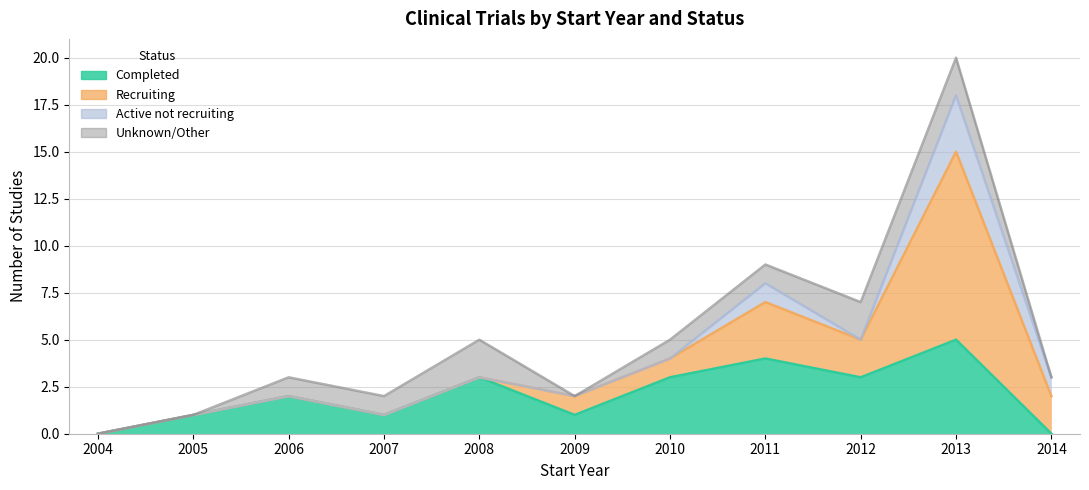

How many data points in Completed are less than 2?

5